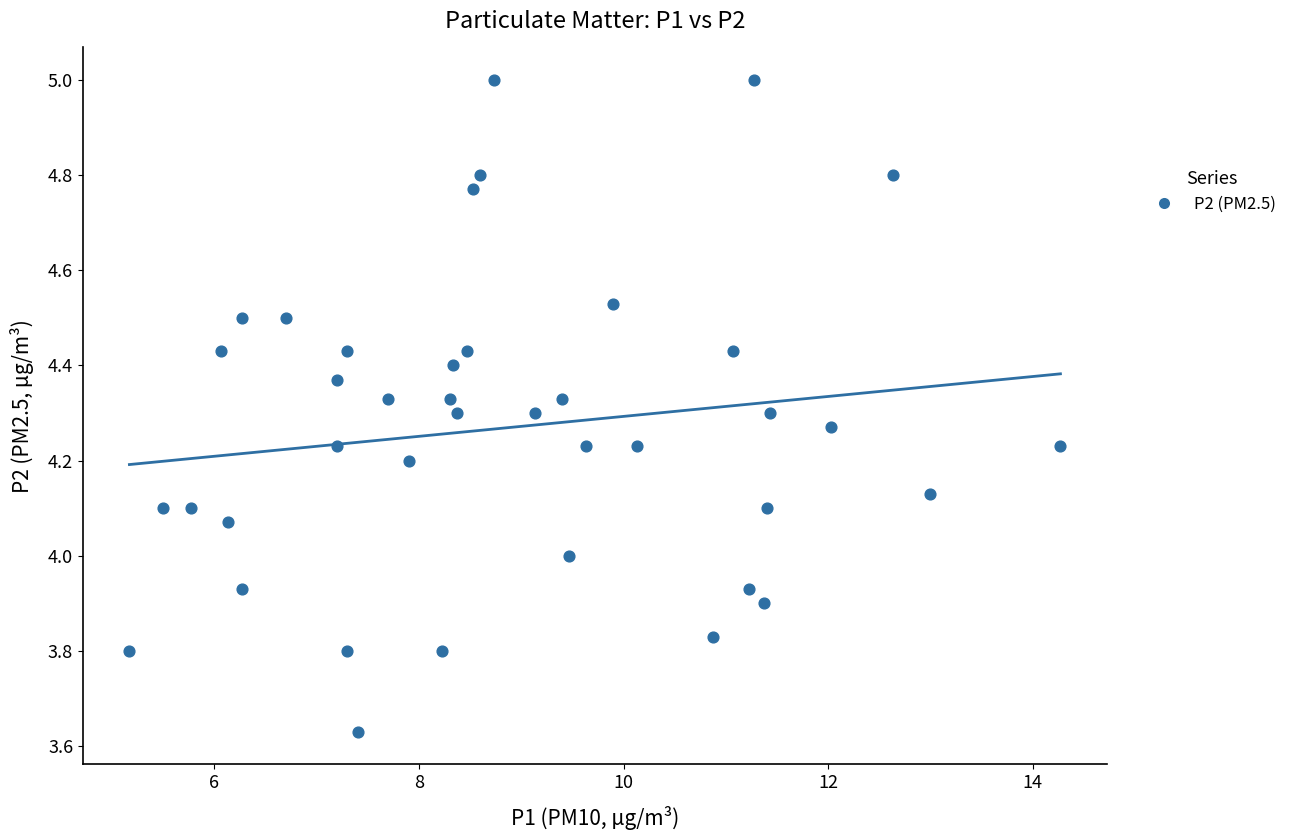

What is the range of X values (max minus min)?

9.1